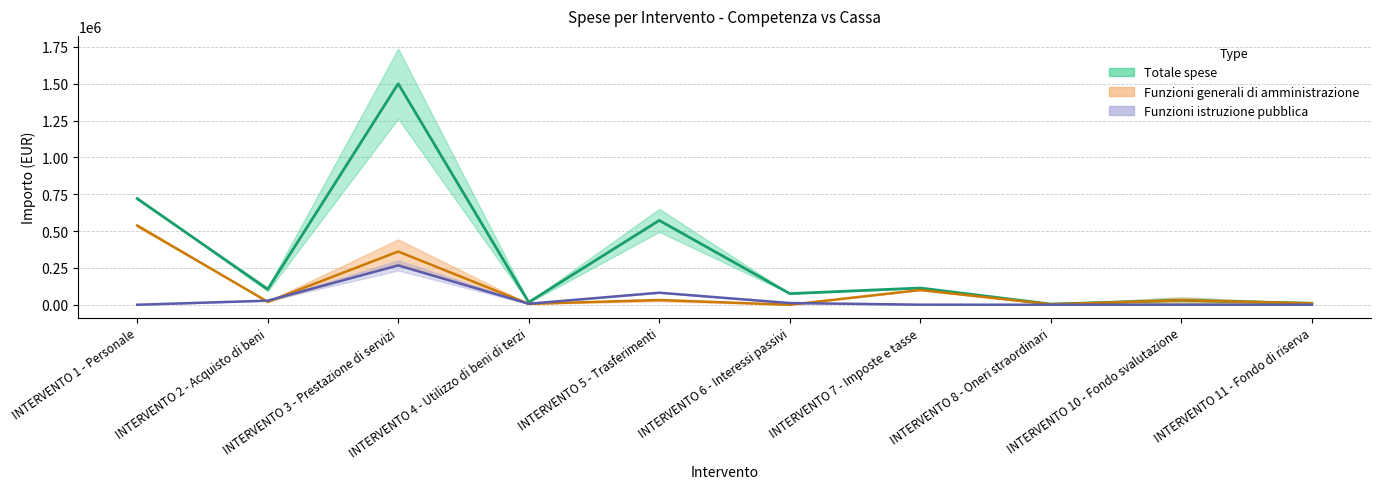

What is the total value across all series at INTERVENTO 10 - Fondo svalutazione?

59820.0